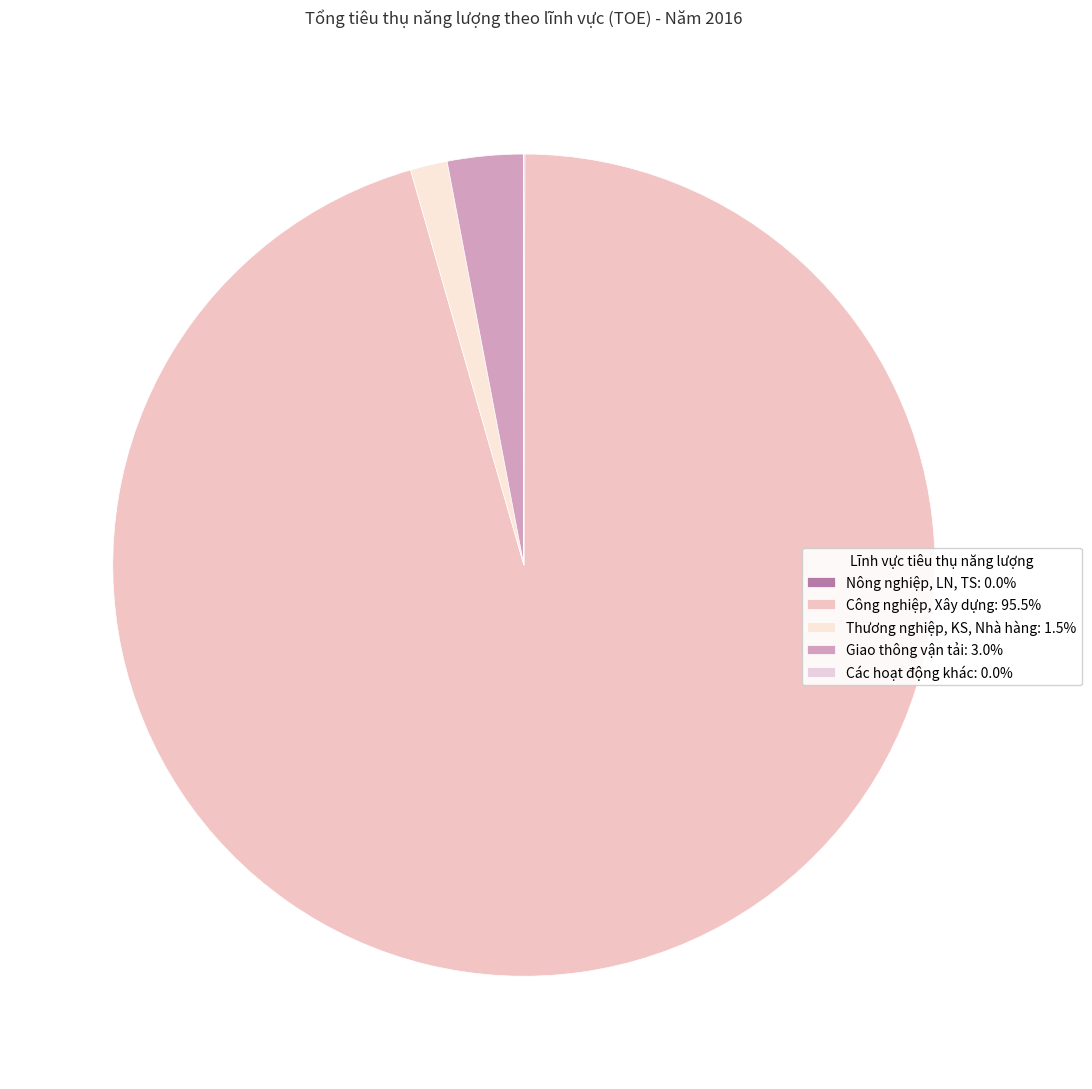

Does any single category account for the majority?

Yes